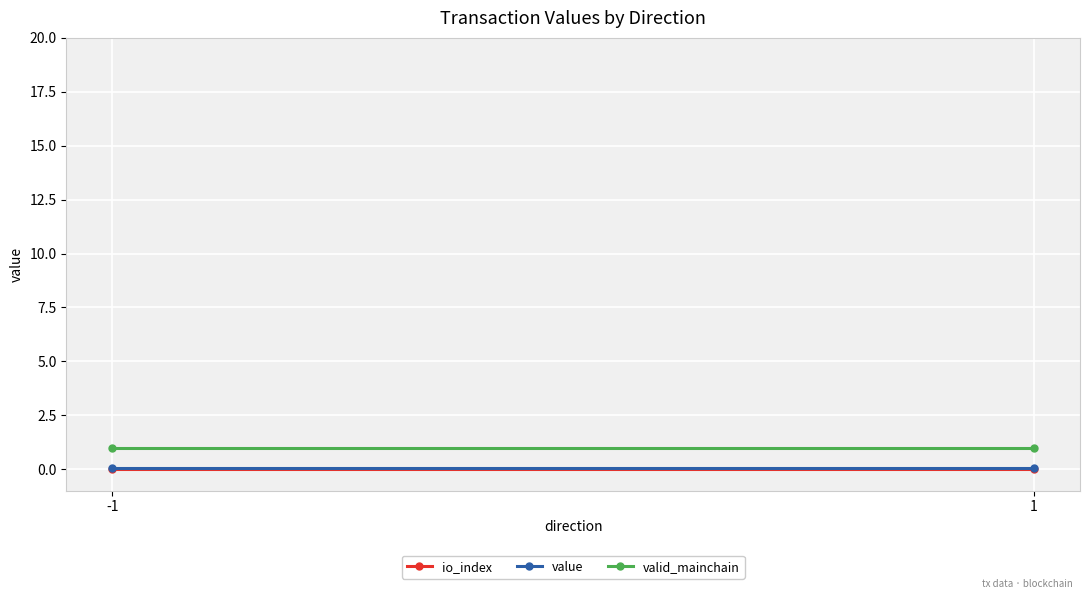

Is it true that valid_mainchain equals 0.5 at -1?

False